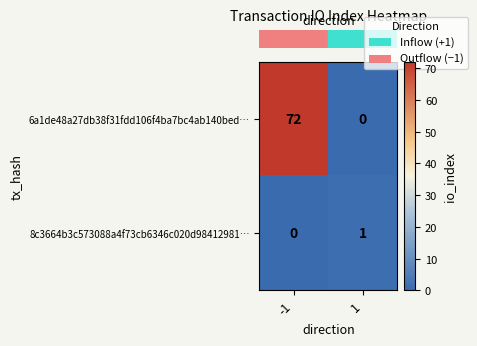

Is it true that 8c3664b3c573088a4f73cb6346c020d98412981… equals 1 at -1?

False